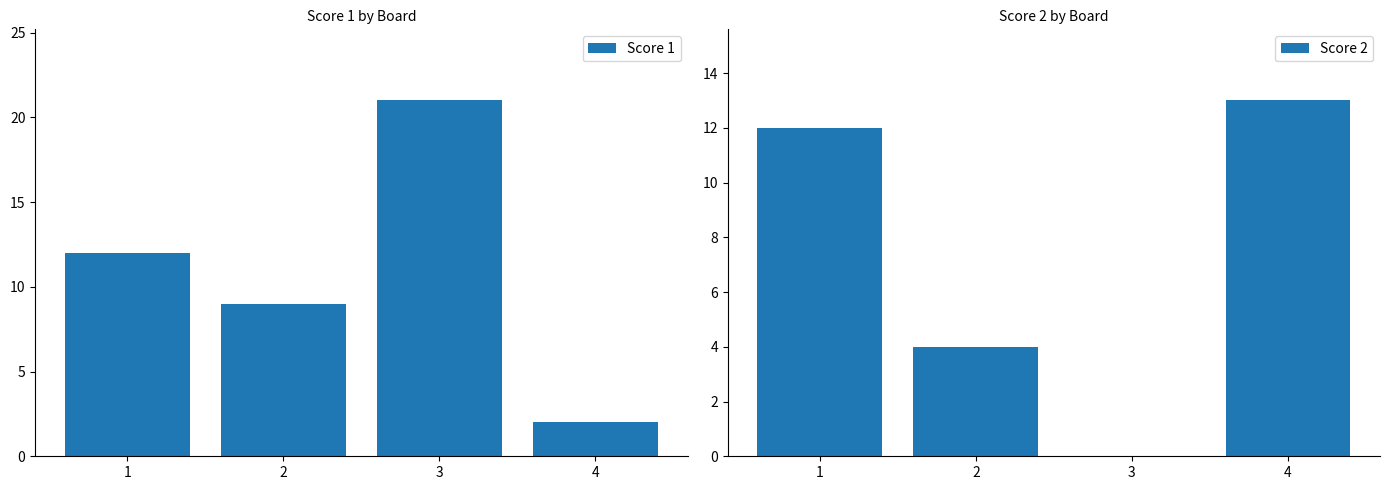

What are all the series names shown in the legend?

Score 1, Score 2